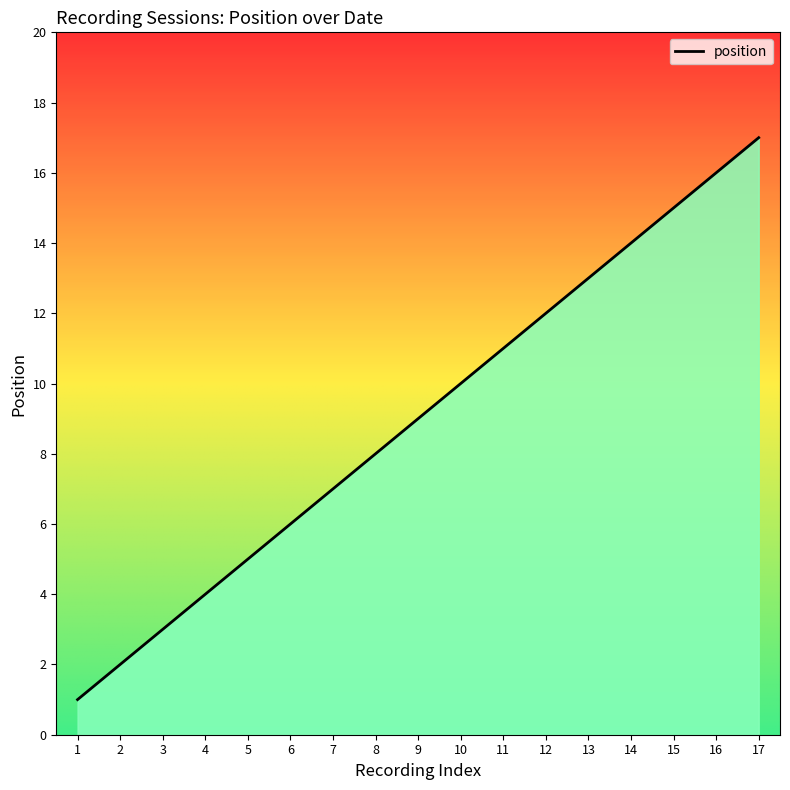

What is the maximum value shown in the chart?

17